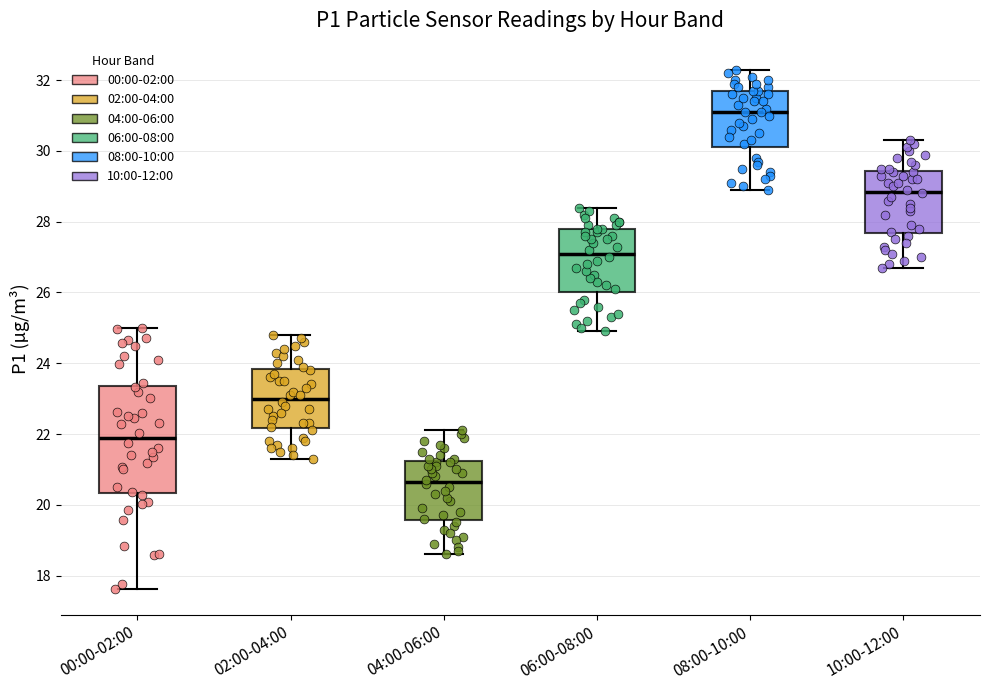

Reading left to right, transcribe this box plot: for each box, give where its median line is, the range the box spans, and where its two whiskers end, as read against the y-axis. The values are not printed on the chart, so give them approximately, as read against the axis.

00:00-02:00: median 21.8, box 20.4 to 23.4, whiskers 17.6 to 25.0
02:00-04:00: median 23.0, box 22.2 to 23.8, whiskers 21.4 to 24.8
04:00-06:00: median 20.6, box 19.6 to 21.2, whiskers 18.6 to 22.2
06:00-08:00: median 27.2, box 26.0 to 27.8, whiskers 25.0 to 28.4
08:00-10:00: median 31.2, box 30.2 to 31.8, whiskers 29.0 to 32.4
10:00-12:00: median 28.8, box 27.6 to 29.4, whiskers 26.8 to 30.4